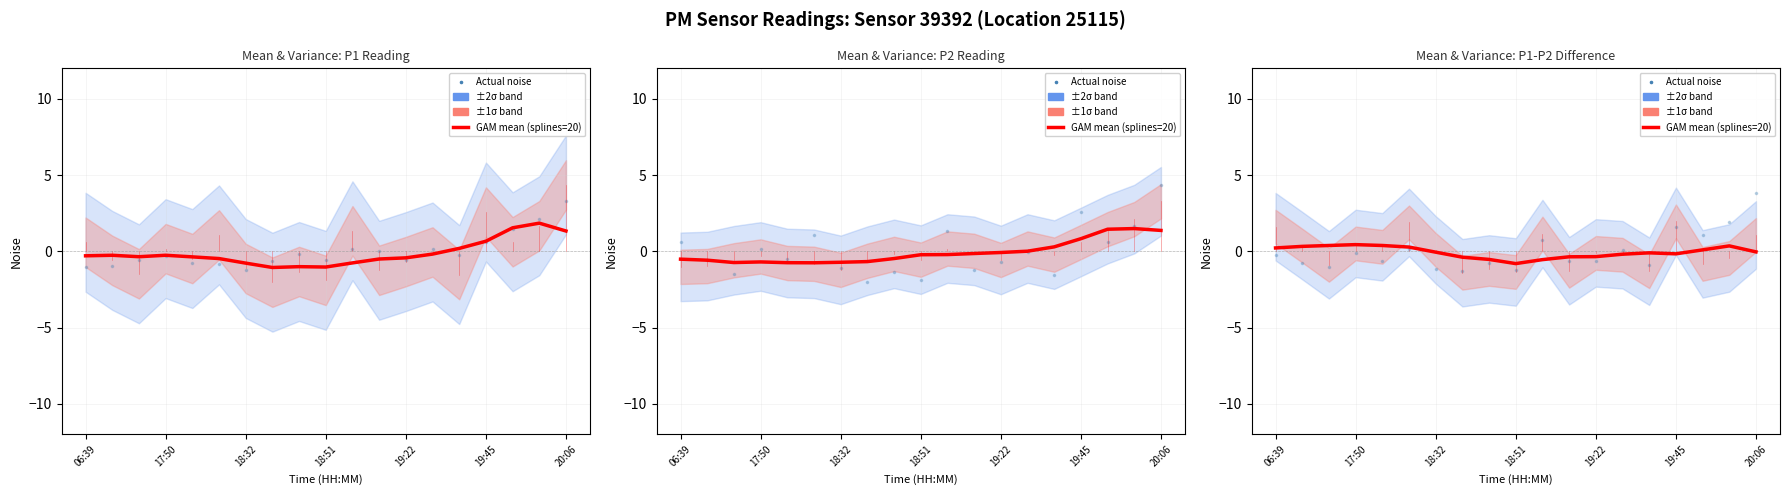

Is the value of GAM mean (splines=20) at 17:50 greater than the value of Actual noise at 17:50?

Yes